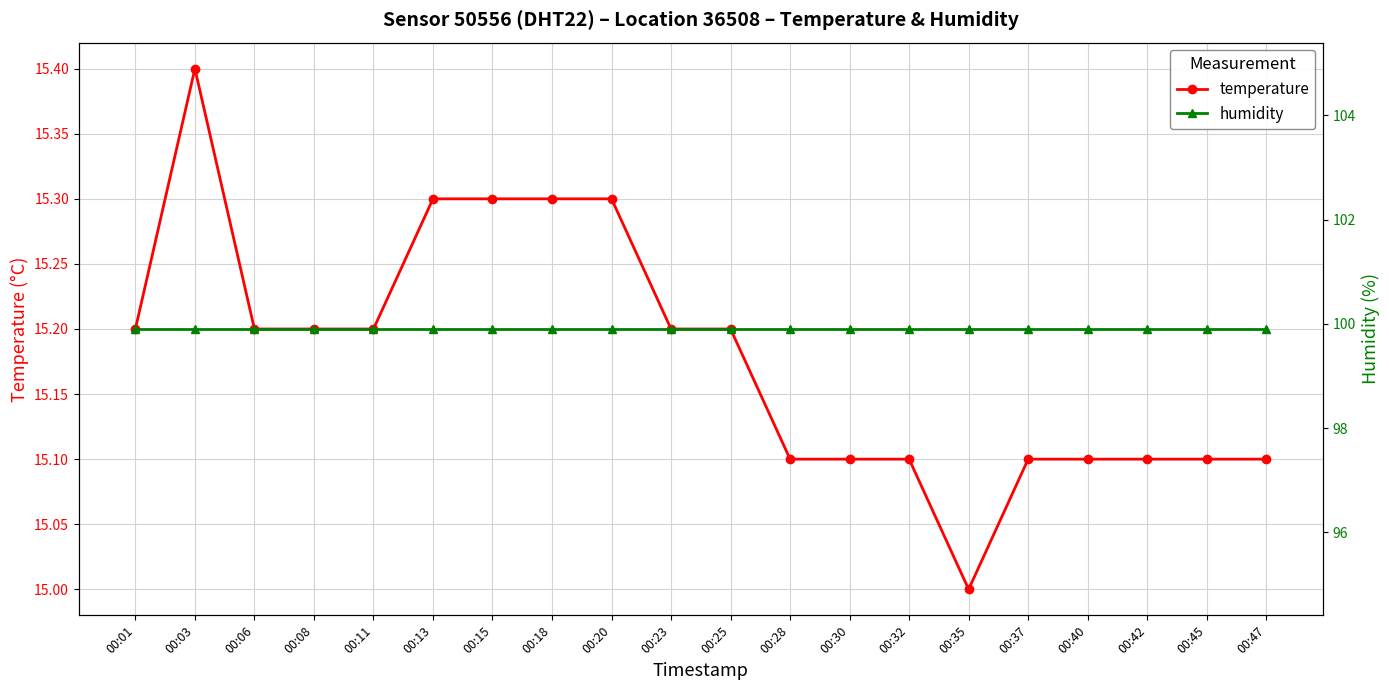

At which category does temperature reach its first local peak?

00:03